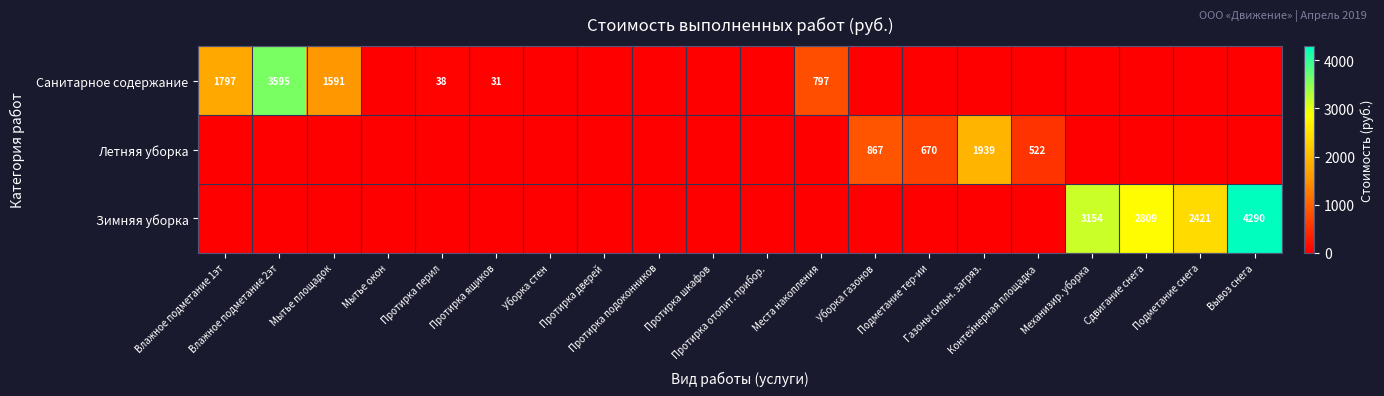

Which series changed the most between Мытье площадок and Протирка дверей?

Санитарное содержание